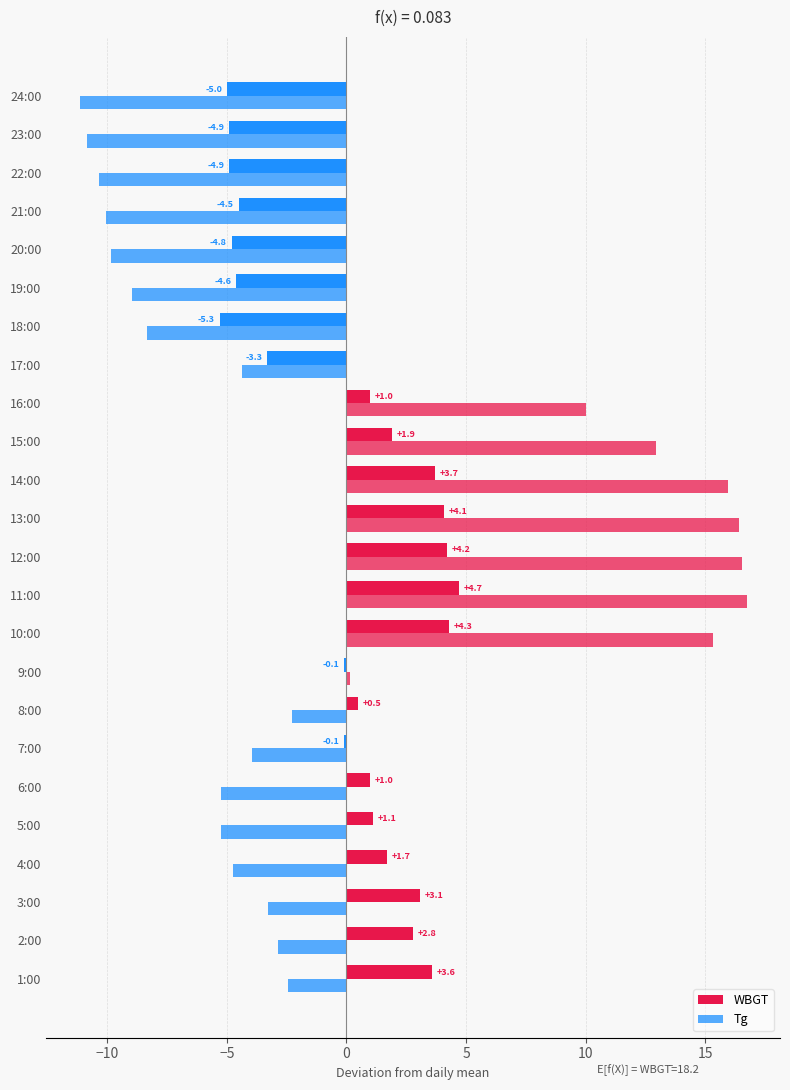

Count the number of categories in the chart.

24